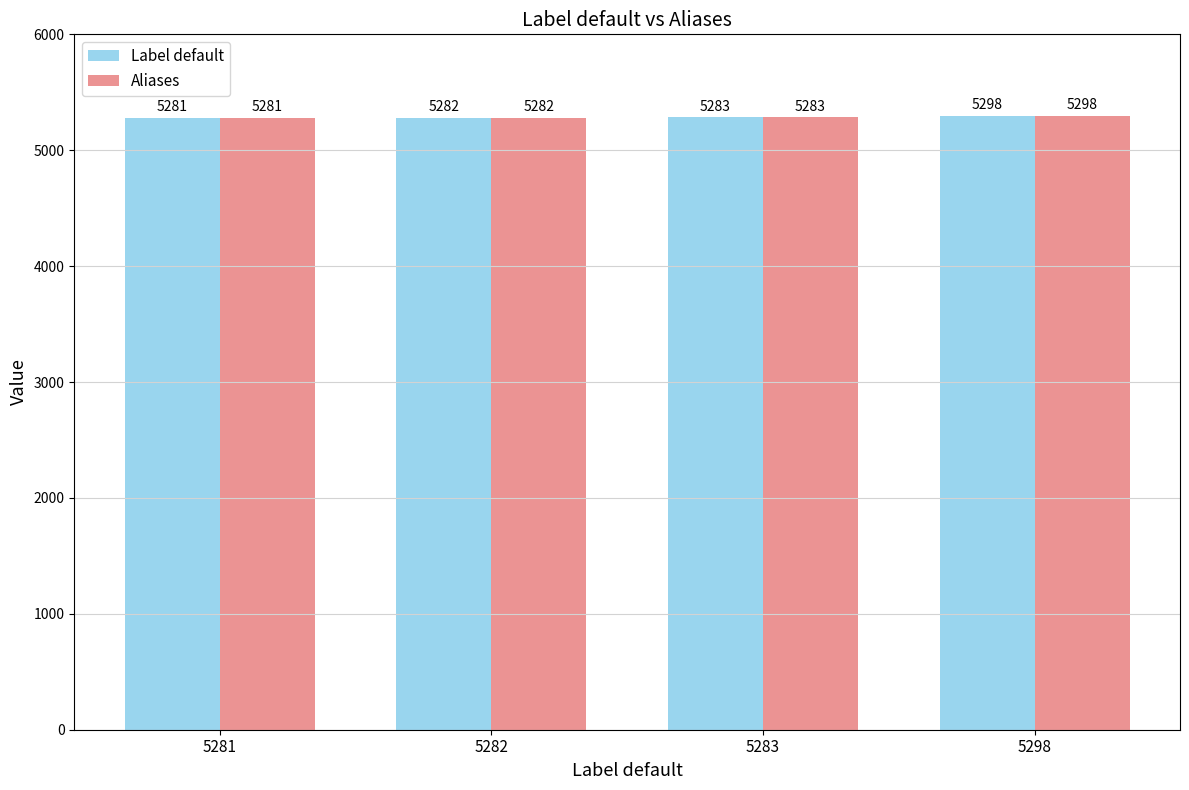

What are all the series names shown in the legend?

Label default, Aliases